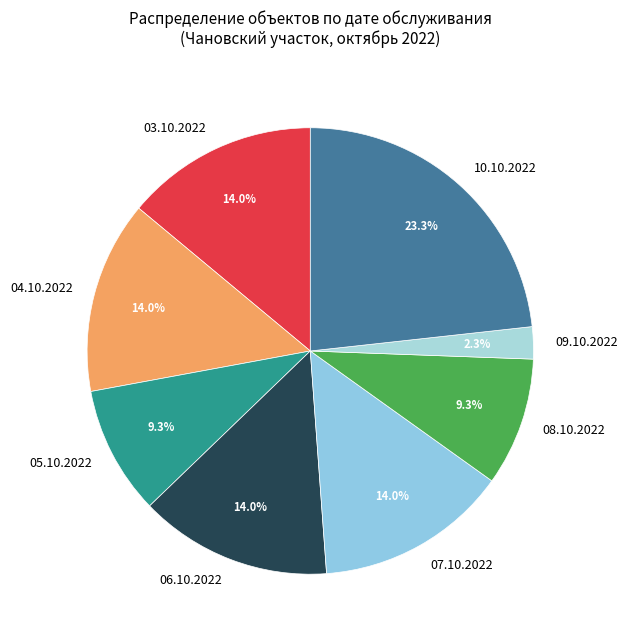

Is it true that 09.10.2022 is 11% of the pie?

False